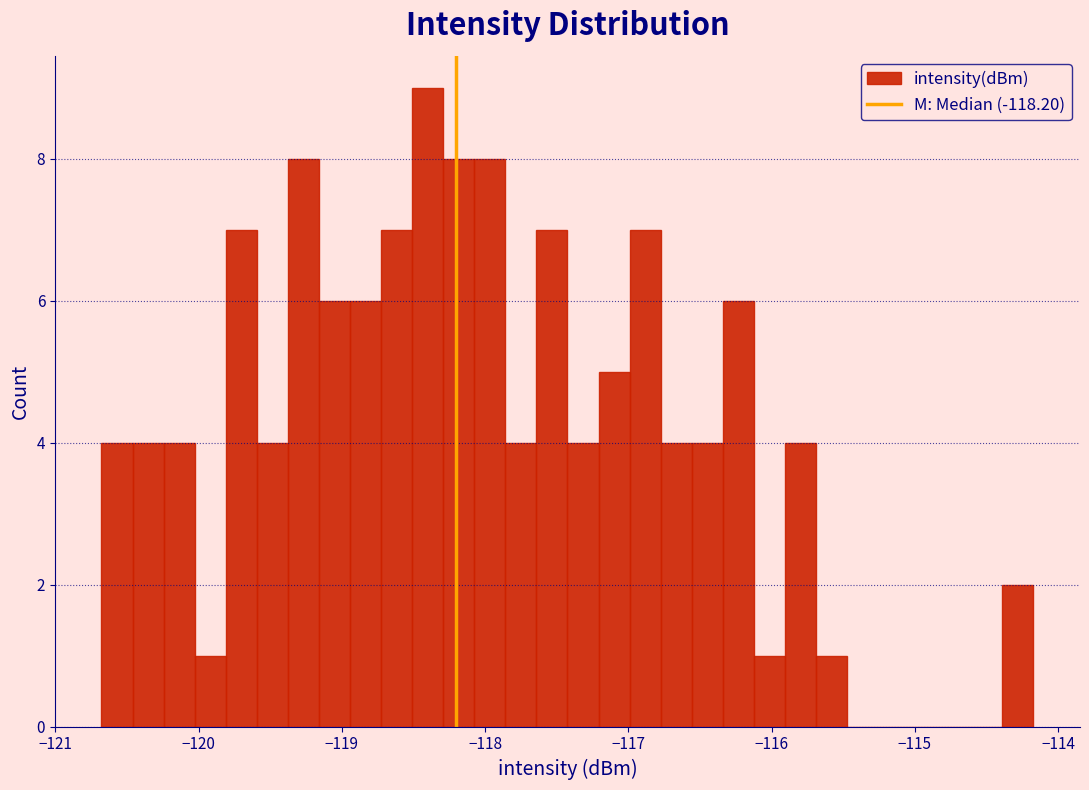

Around what value on the x-axis is the tallest bar? Give the approximate position of its centre, as read against the axis.

-118.4